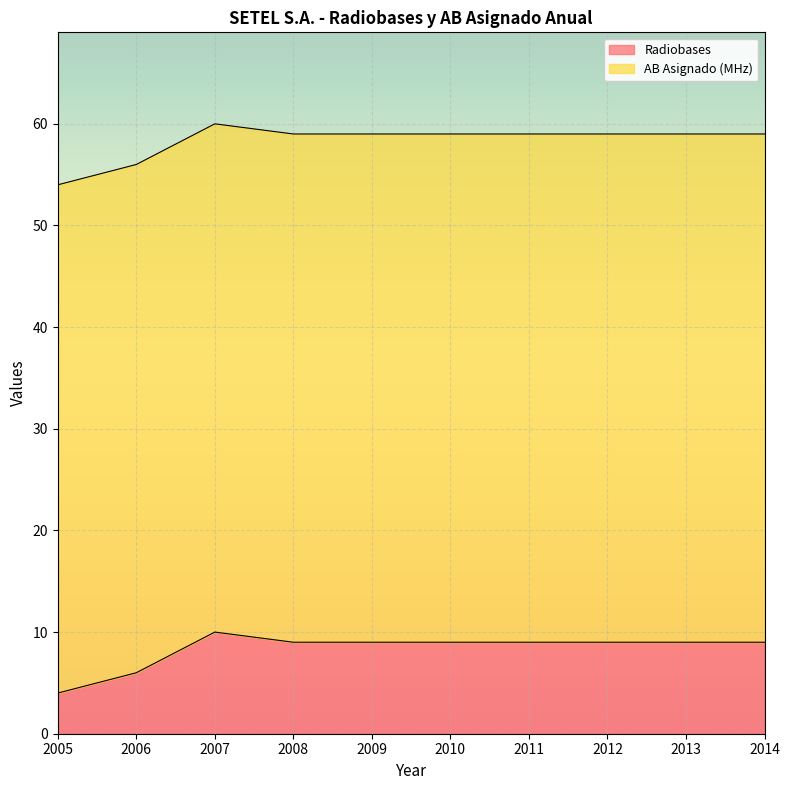

What is the value of the 2nd point from the left?

6